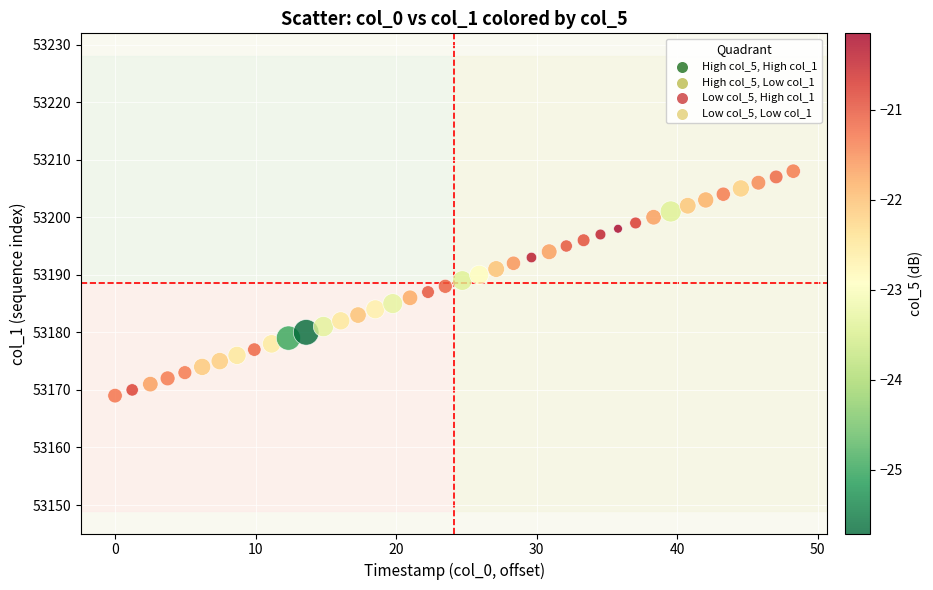

Count the number of points in this scatter plot.

40